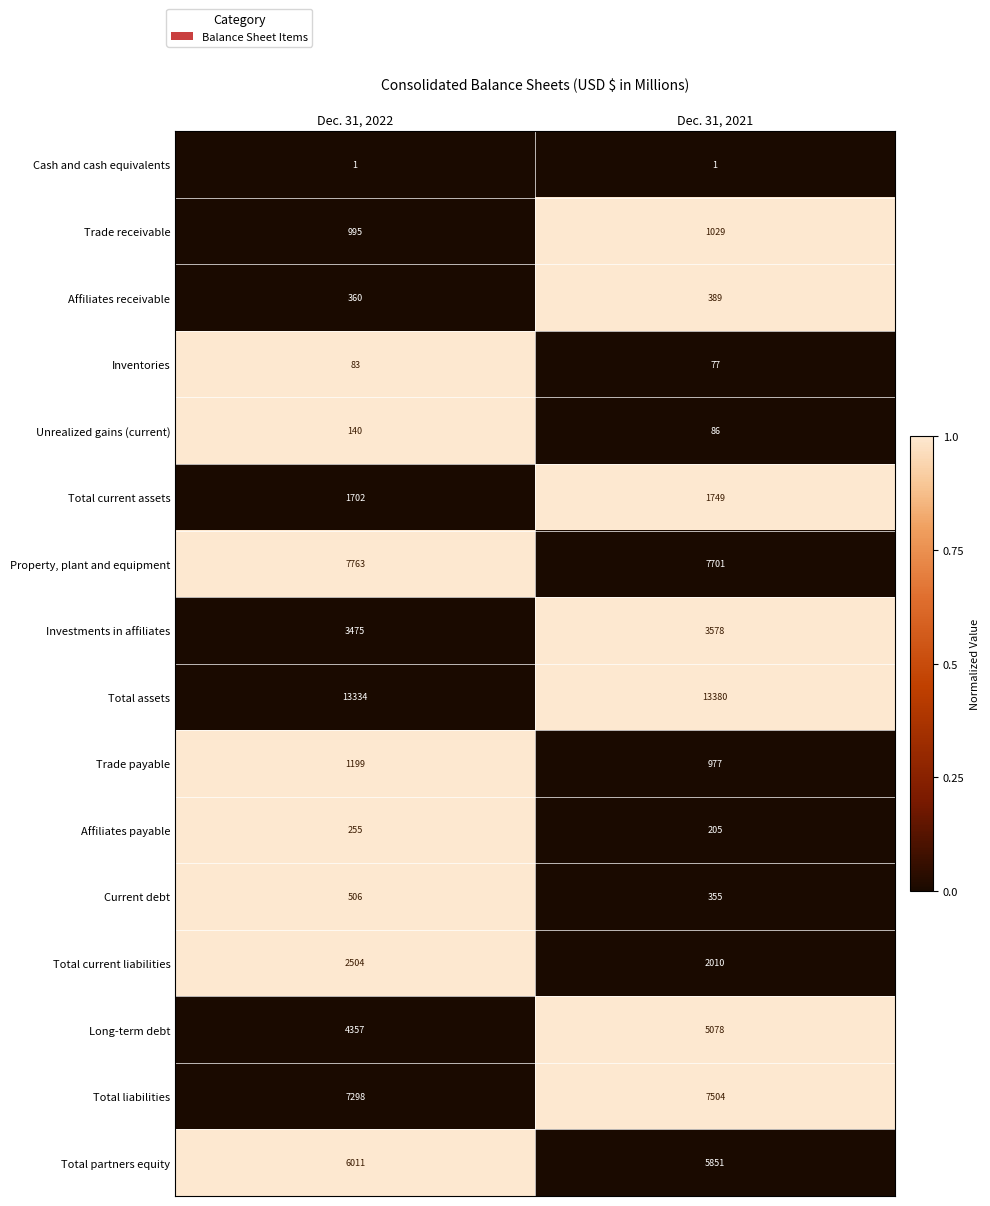

Which series has the widest spread of values?

Long-term debt